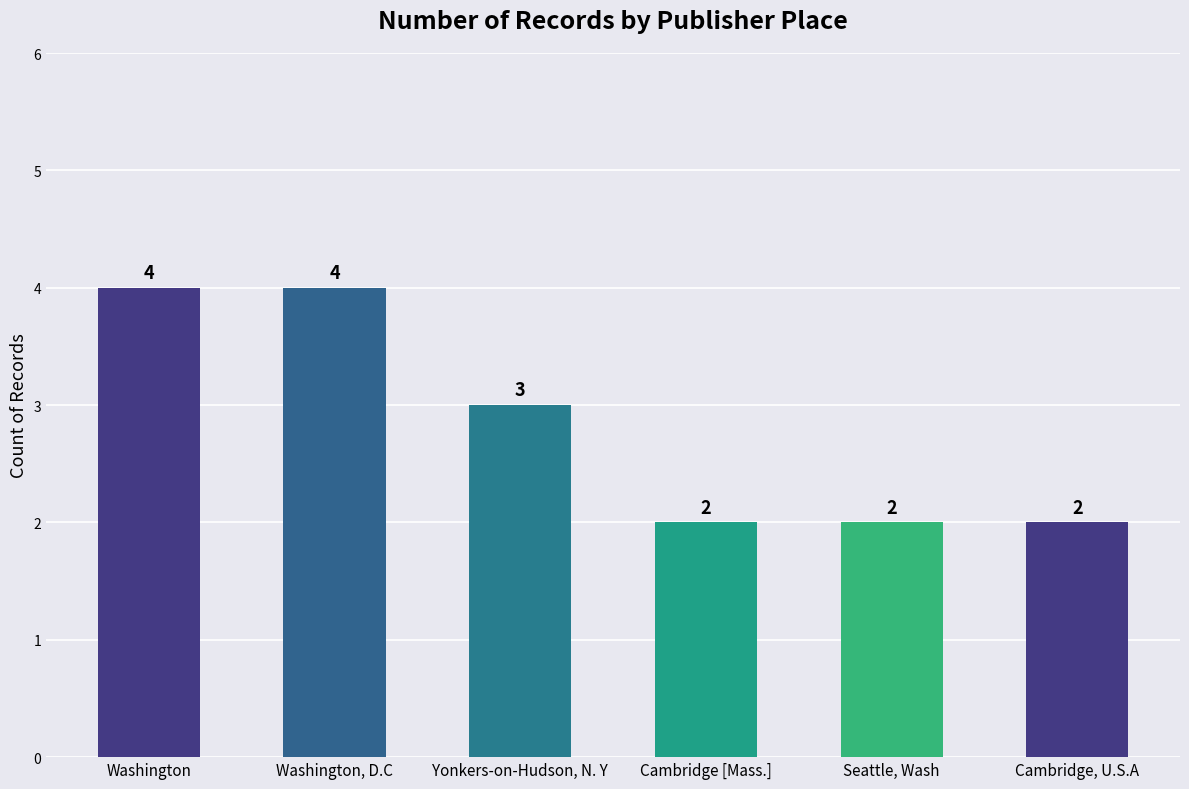

What is the maximum value shown in the chart?

4